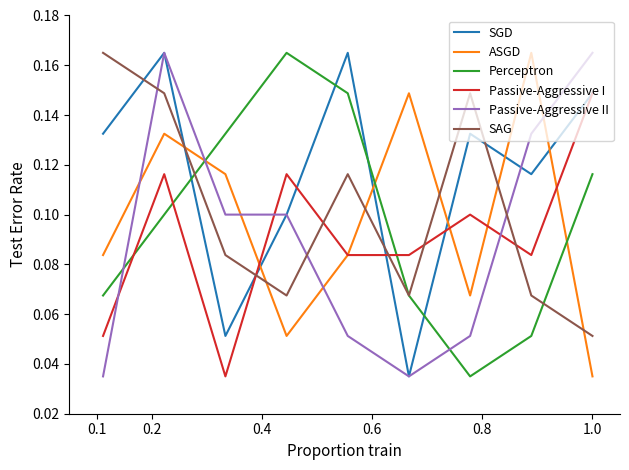

Which series has the largest total across all categories?

SGD